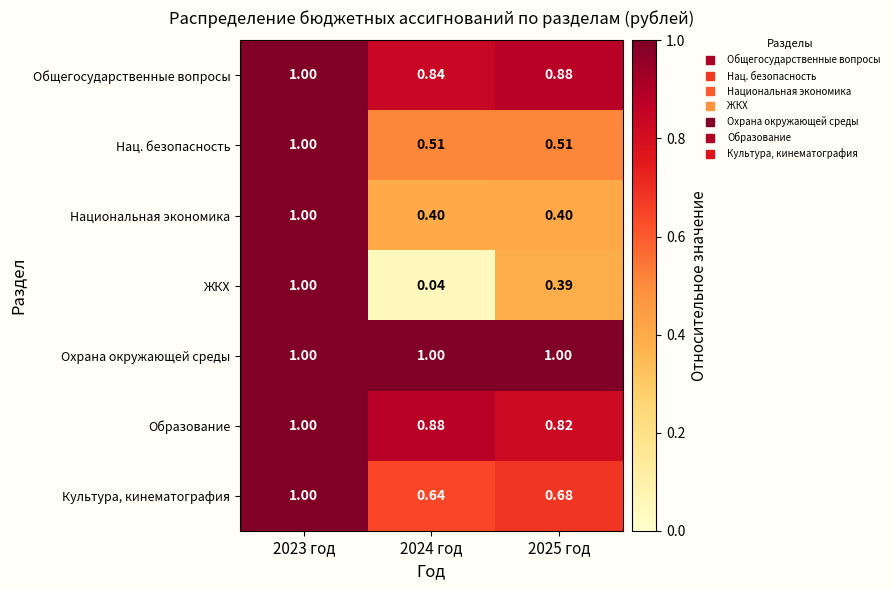

Which series has the largest total across all categories?

Охрана окружающей среды